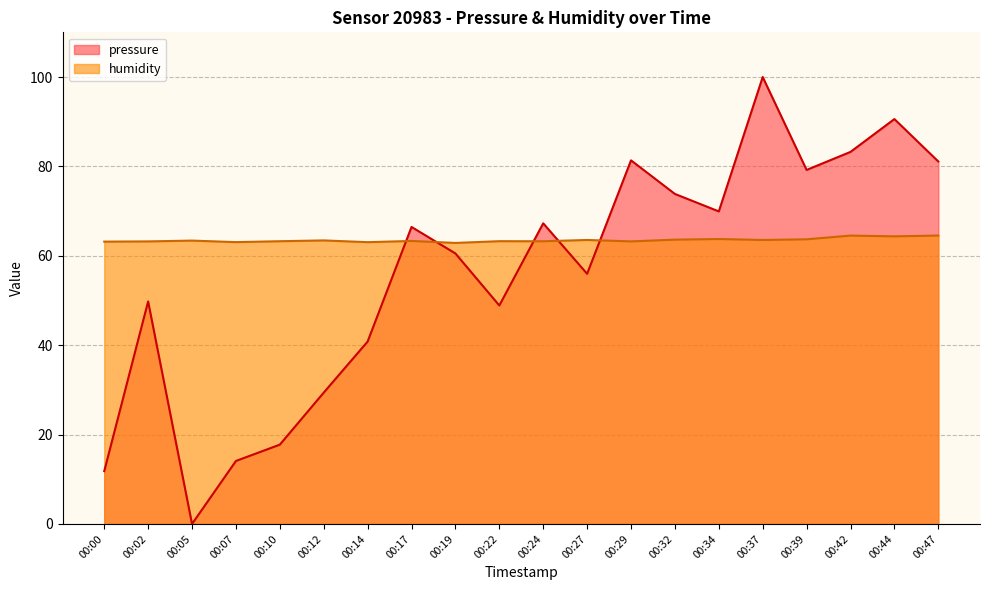

At which label does humidity first exceed 63?

00:00